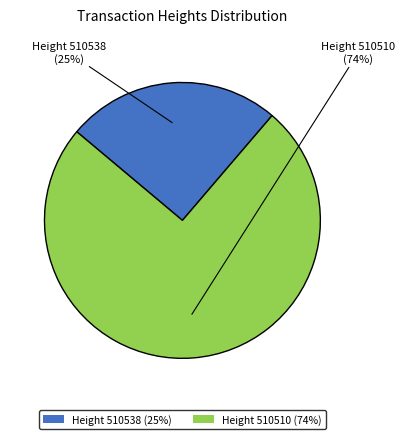

What is the change in value from 510538 to 510510?

+10802833947798048768